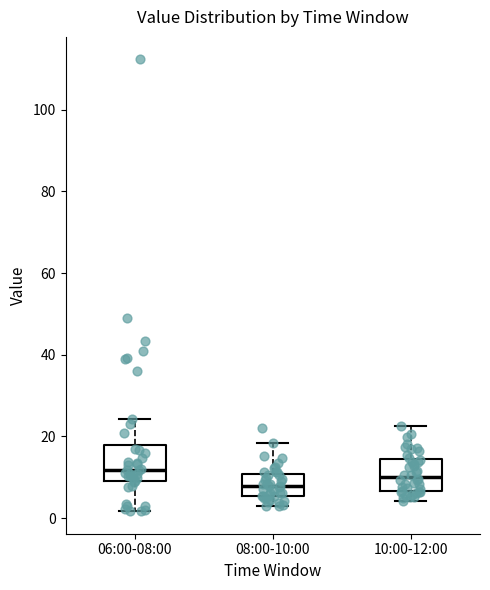

Where does the upper whisker of the box for 10:00-12:00 end on the y-axis? The values are not printed on the chart, so give them approximately, as read against the axis.

22